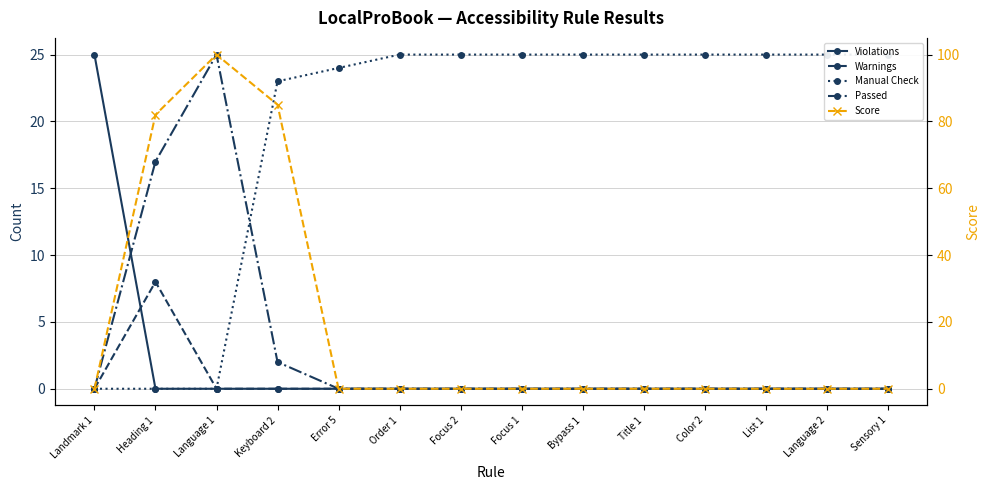

Rank the series by their maximum value, from lowest to highest.

Warnings, Violations, Manual Check, Passed, Score